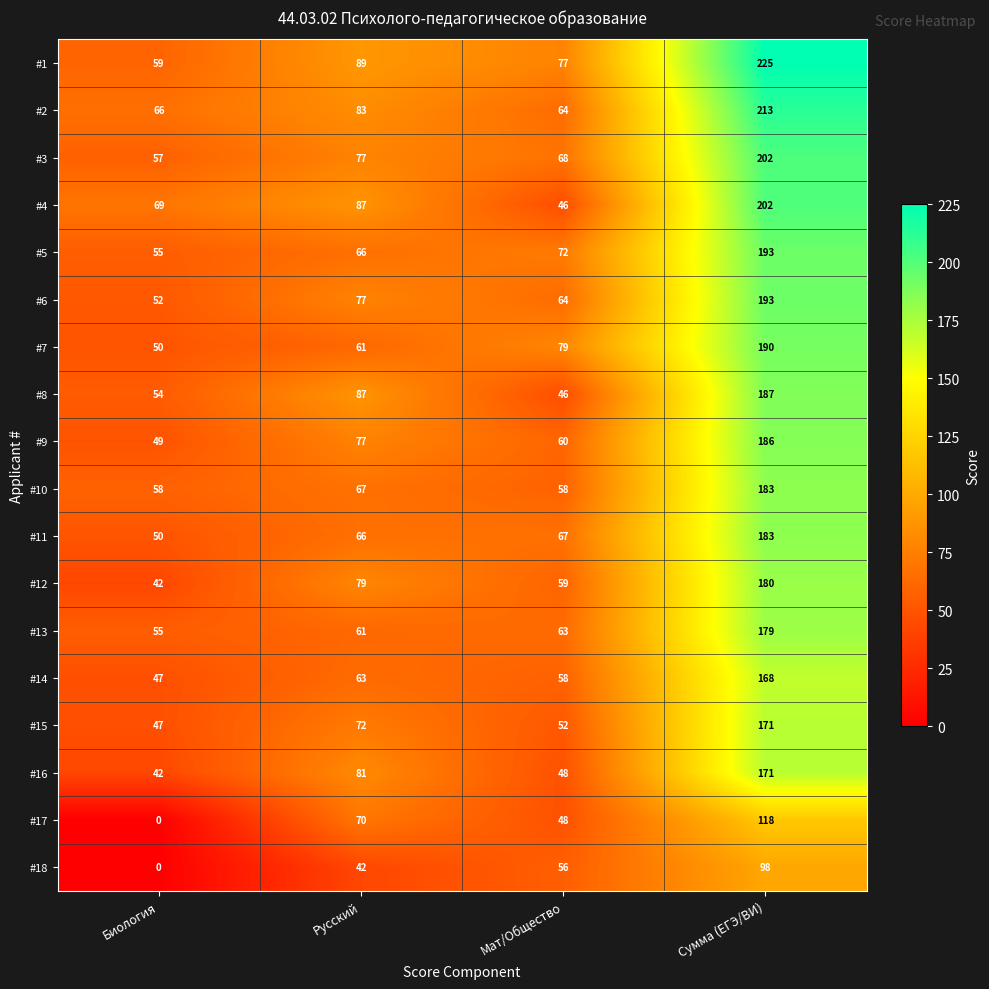

What is the difference between the maximum and minimum values in the #18 series?

98